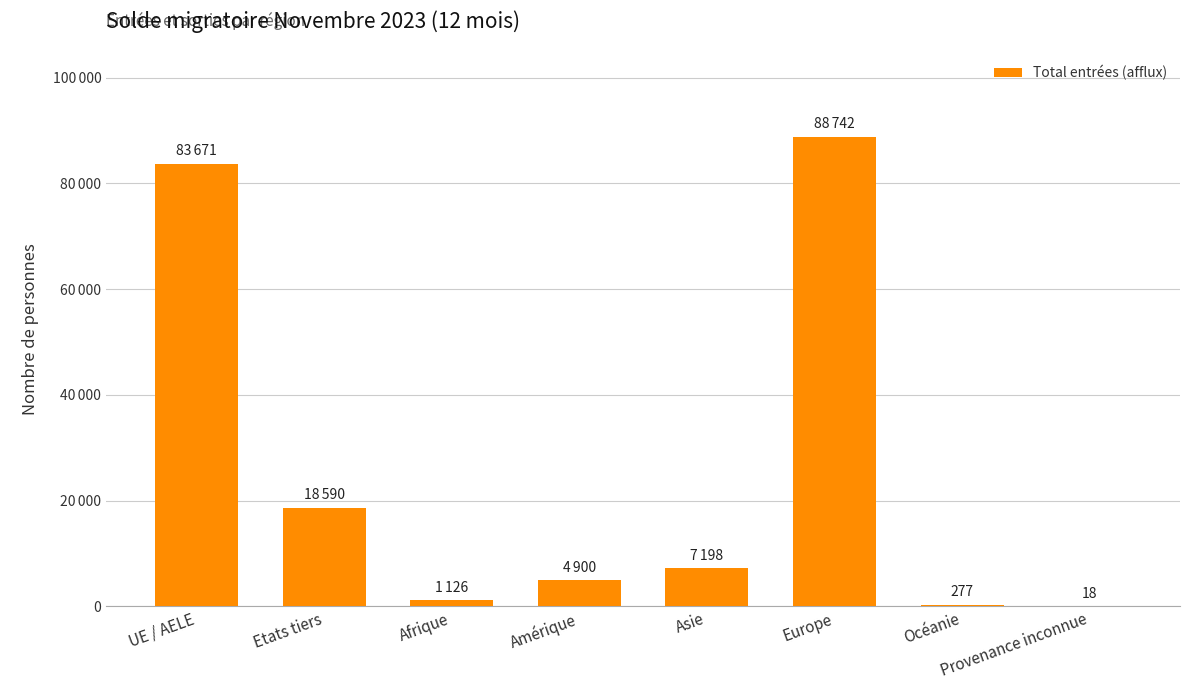

What is the maximum value shown in the chart?

88742